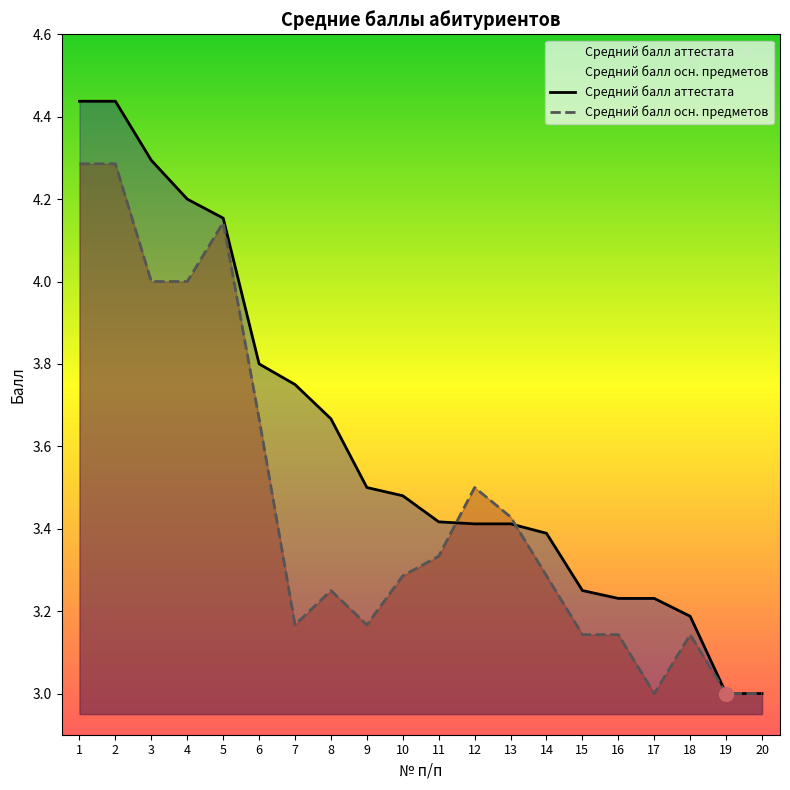

What is the lowest value of the Средний балл аттестата series?

3.0